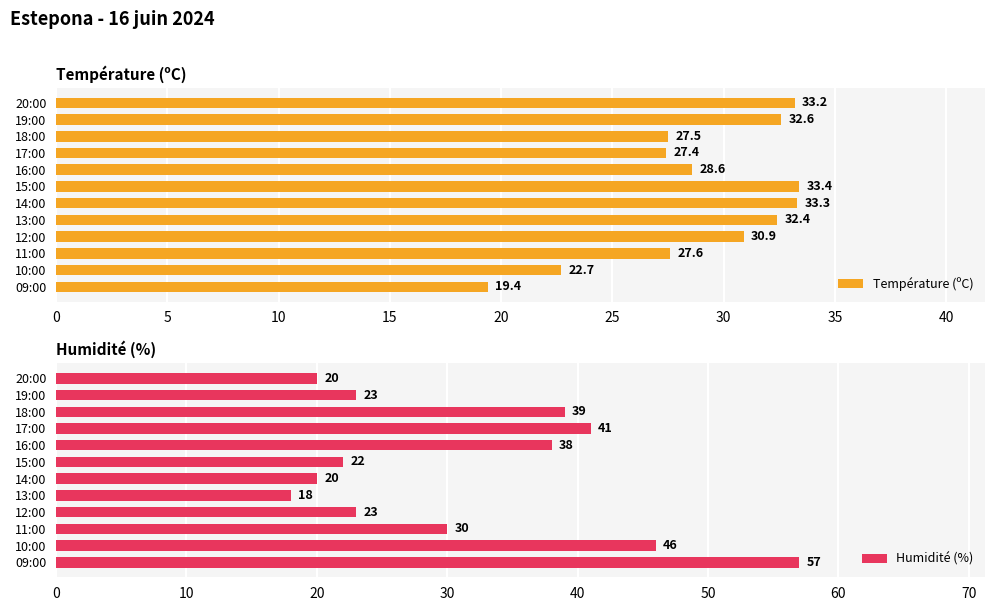

Is it true that Température (ºC) equals 7.7 at 18:00?

False